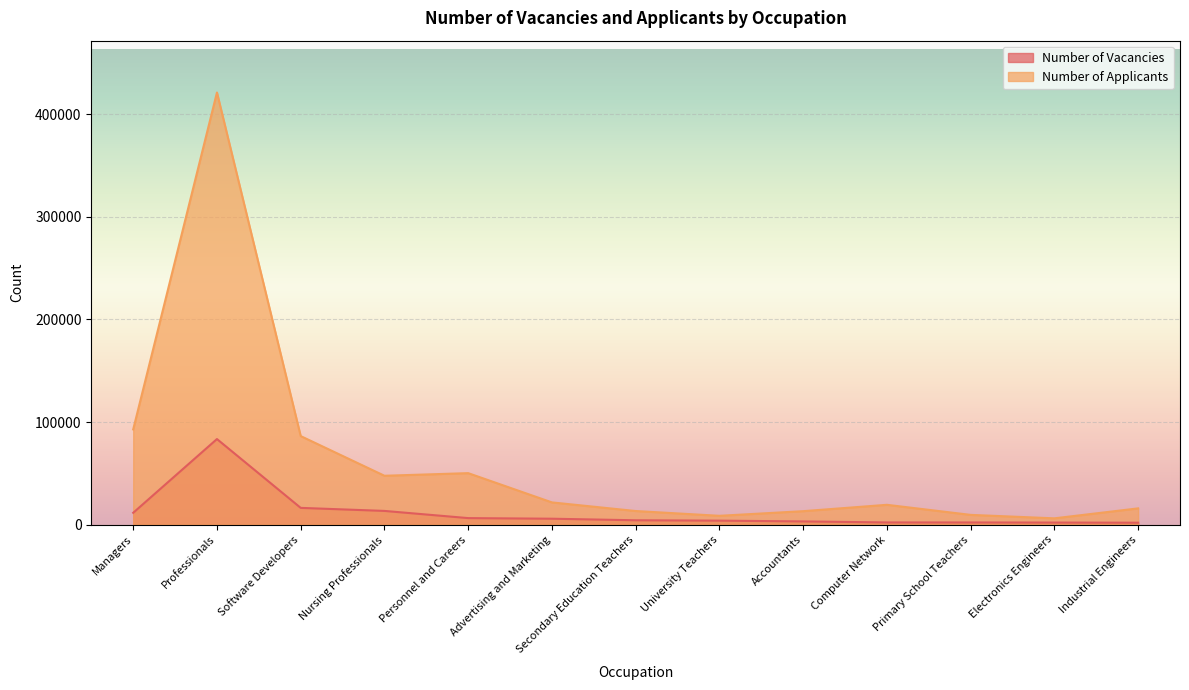

The Number of Vacancies series shows 3108.8 at Accountants. True or false?

True